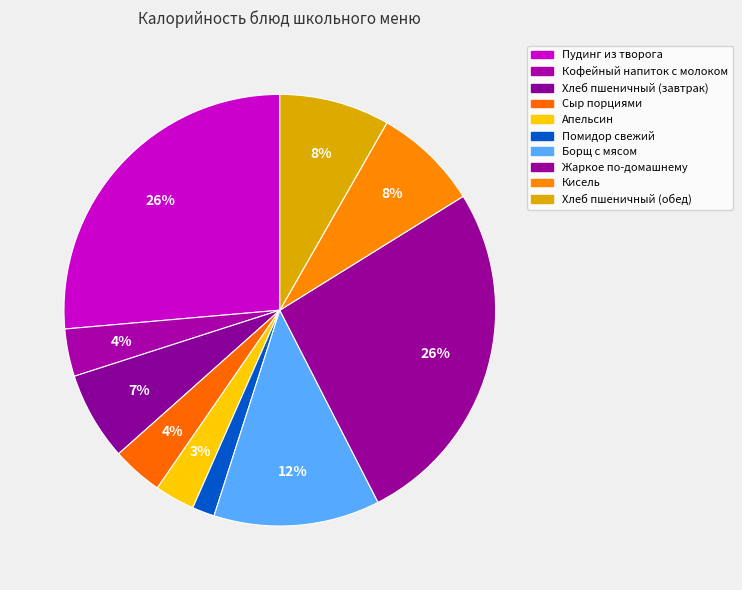

Is there any slice that represents more than half of the pie?

No